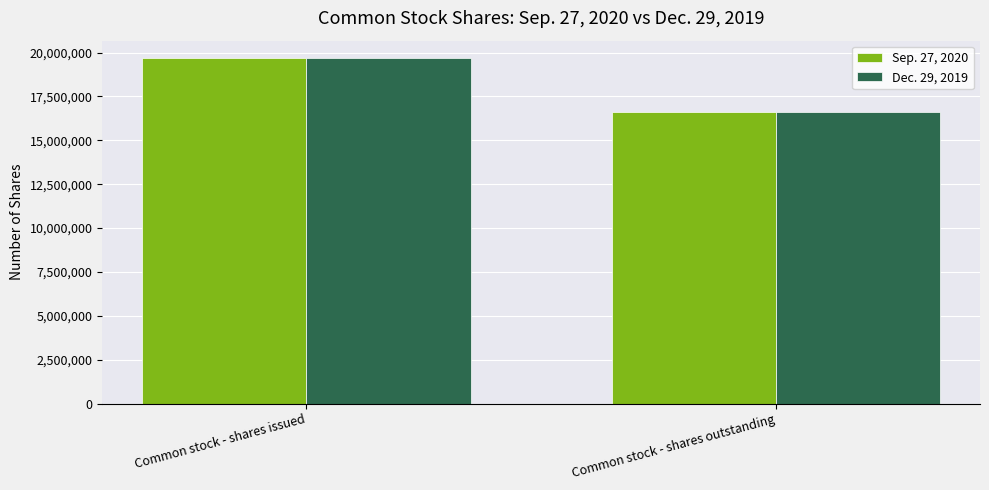

What is the lowest value of the Dec. 29, 2019 series?

16636464